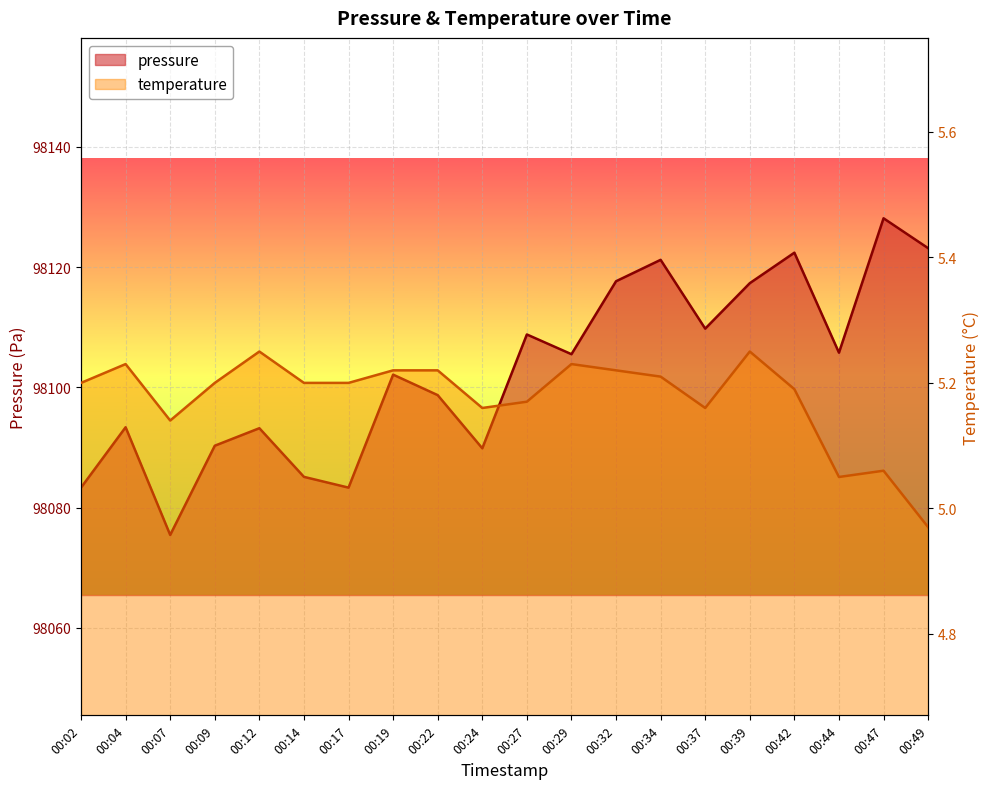

Which series has the largest range (max minus min)?

pressure